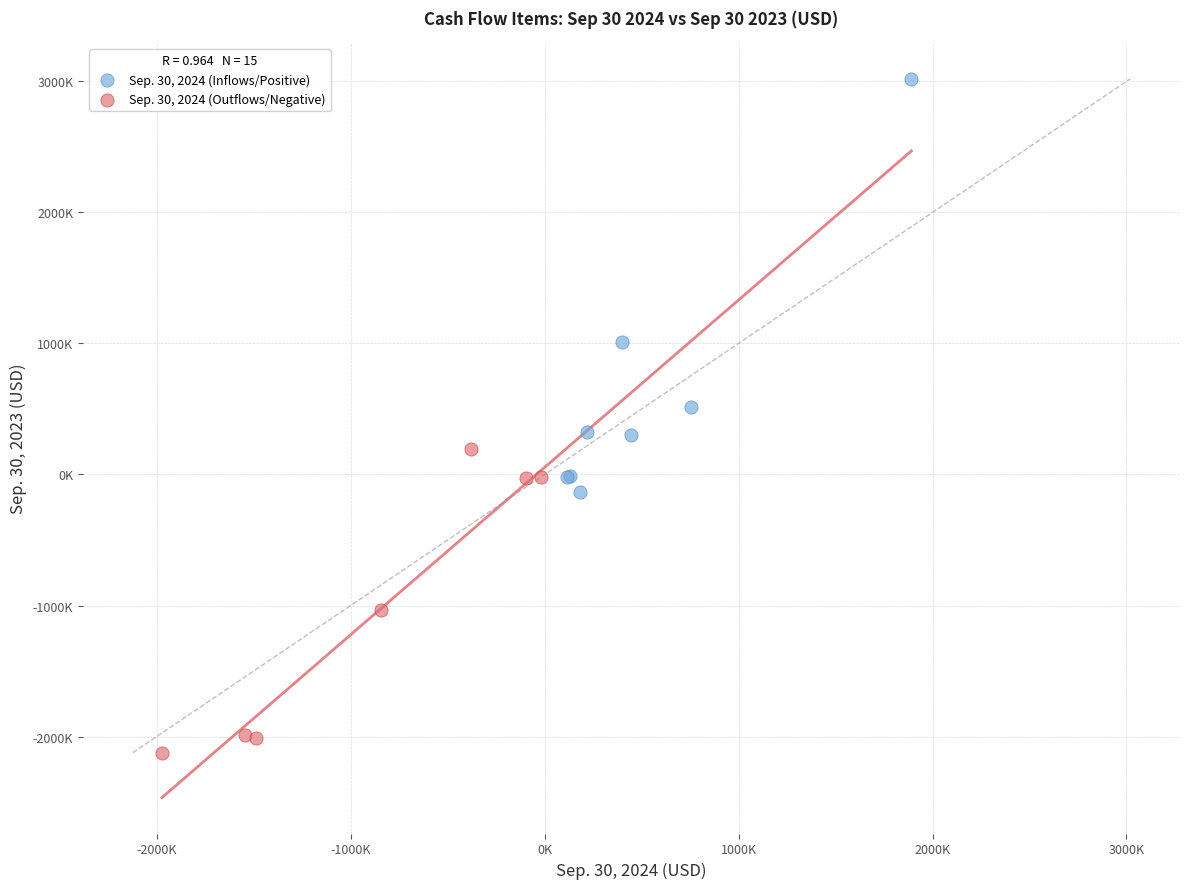

Which series has the largest Y range (max minus min)?

Sep. 30, 2024 (Inflows/Positive)